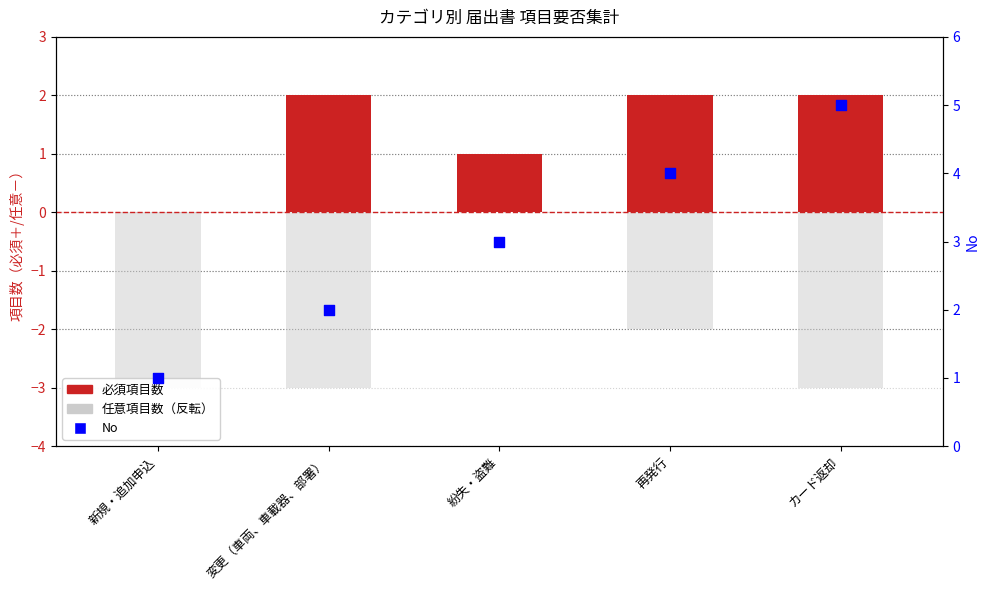

What is the total value across all series at 紛失・盗難?

4